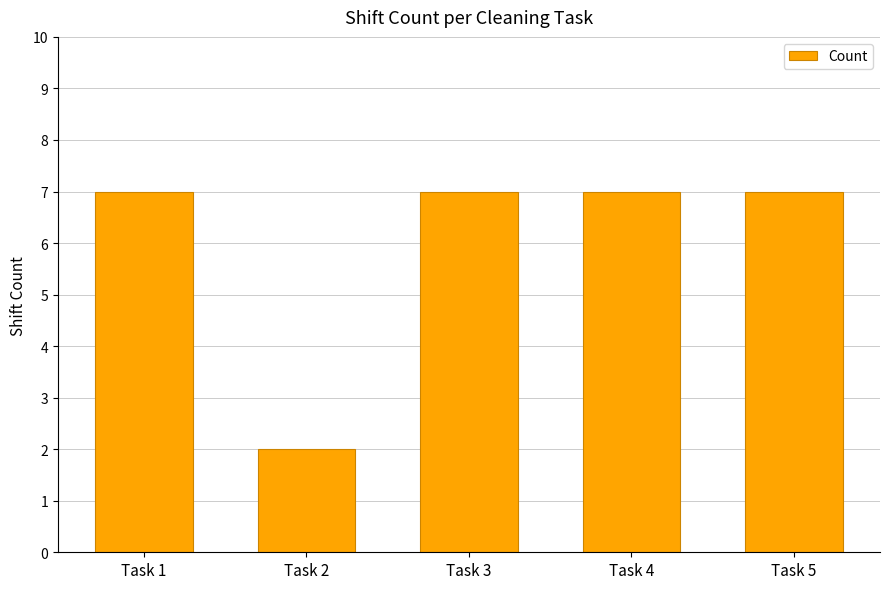

What is the minimum value shown in the chart?

2